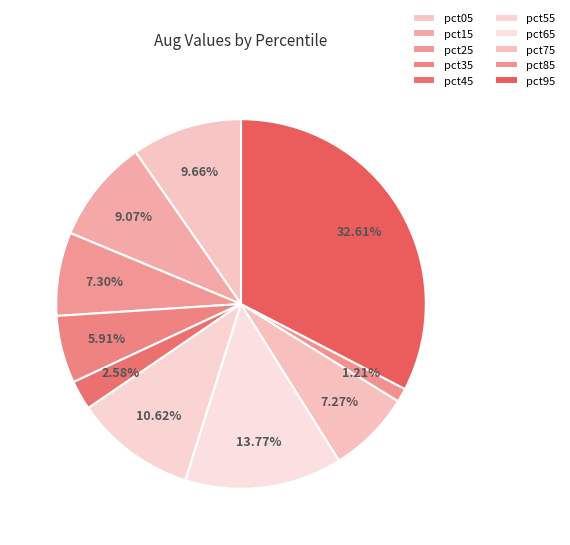

Count the number of slices in the pie.

10